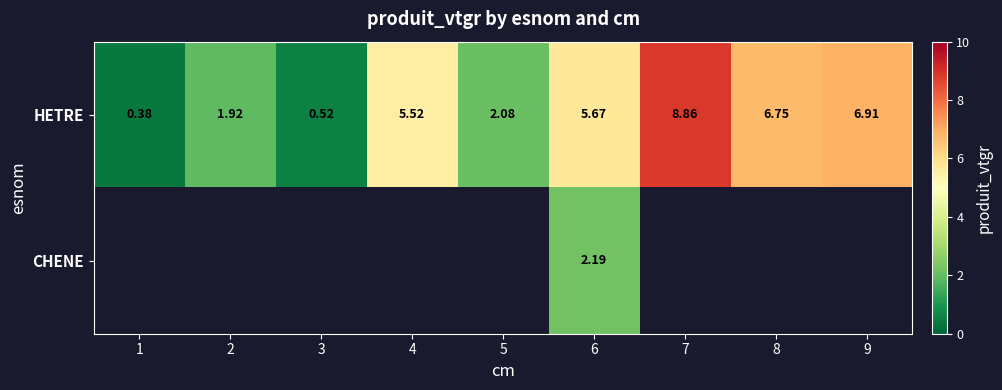

Which has a higher value, 8 or 2?

8